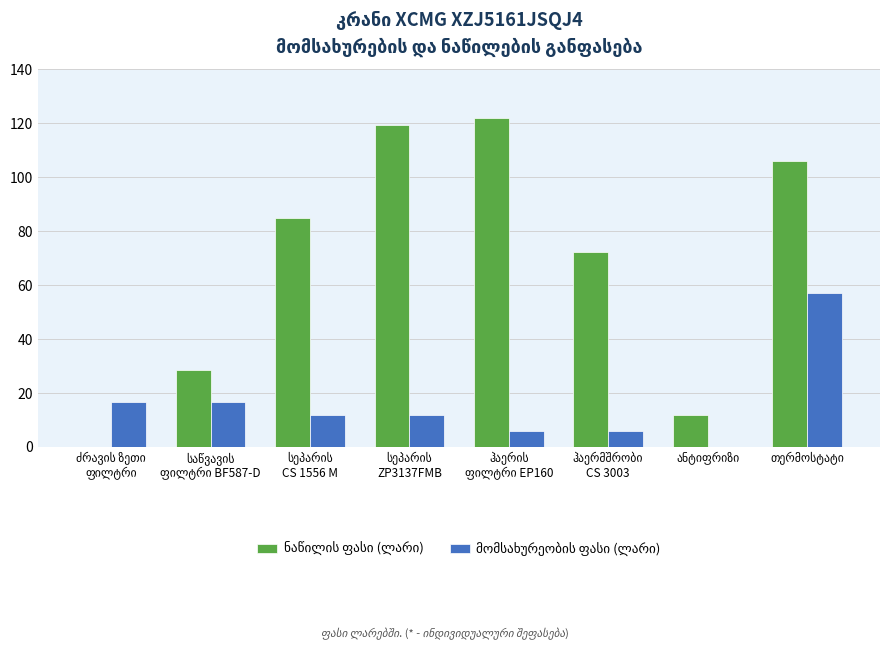

What is the greatest value displayed?

121.8